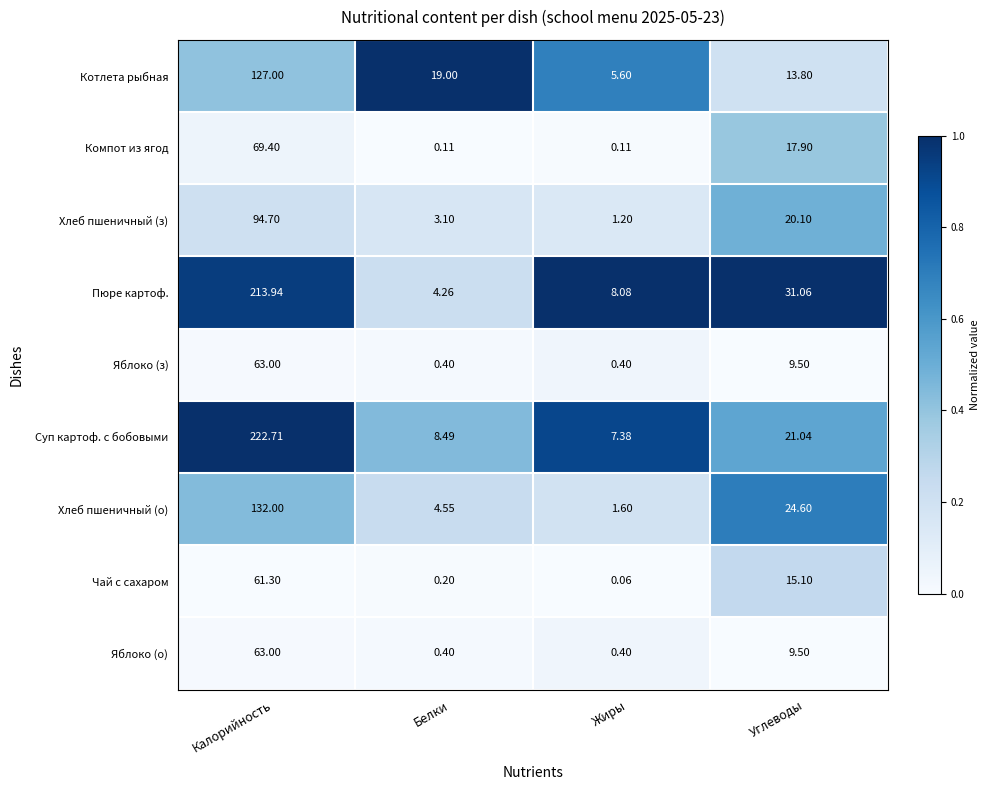

What is the total value across all series at Жиры?

24.8